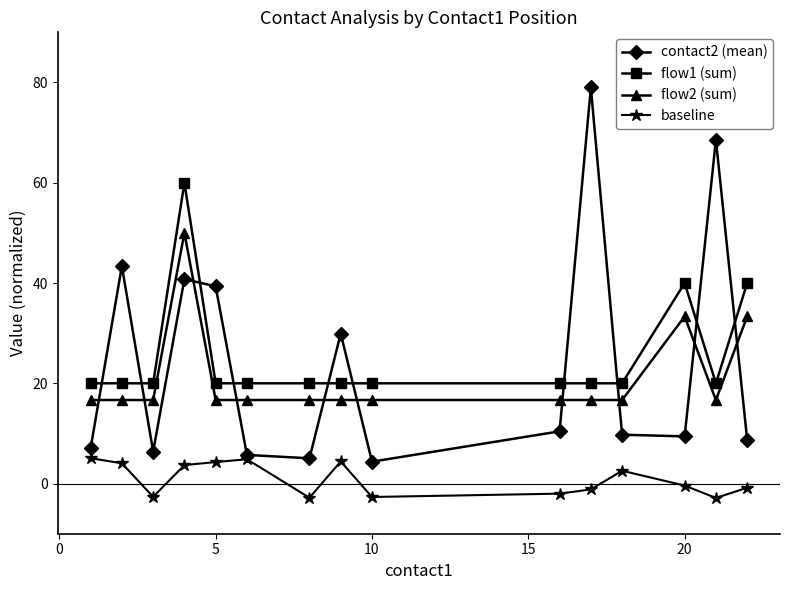

What is the sum of all contact2 (mean) values?

367.9